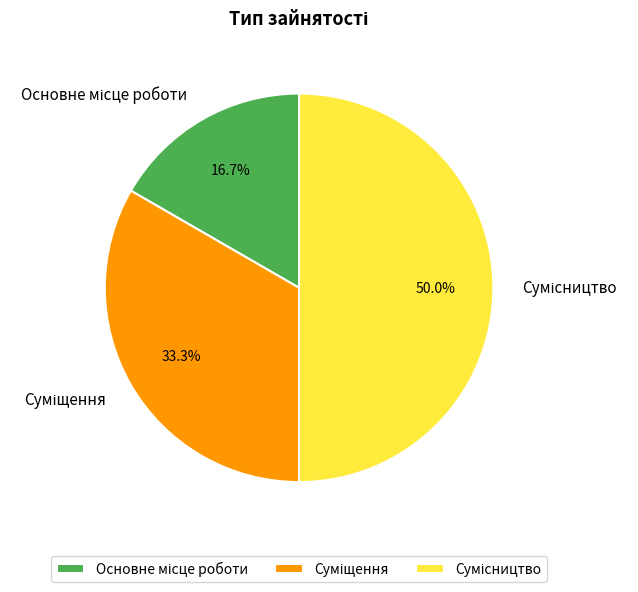

To the nearest percent, what is the difference between the largest and smallest slice percentages?

33%